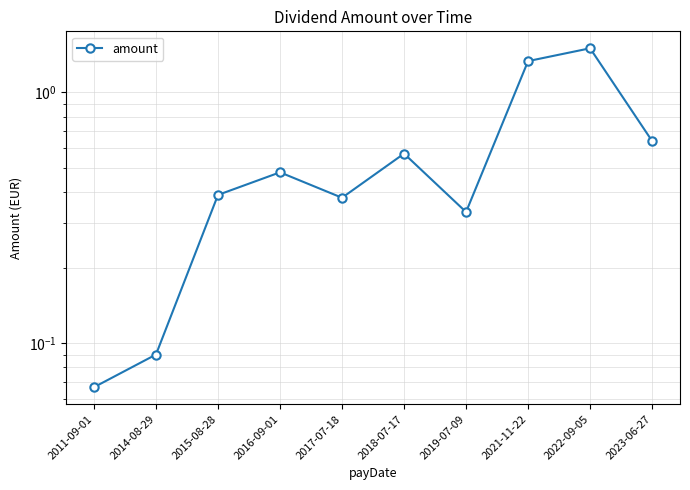

At which category does the chart reach its peak across all series?

2022-09-05